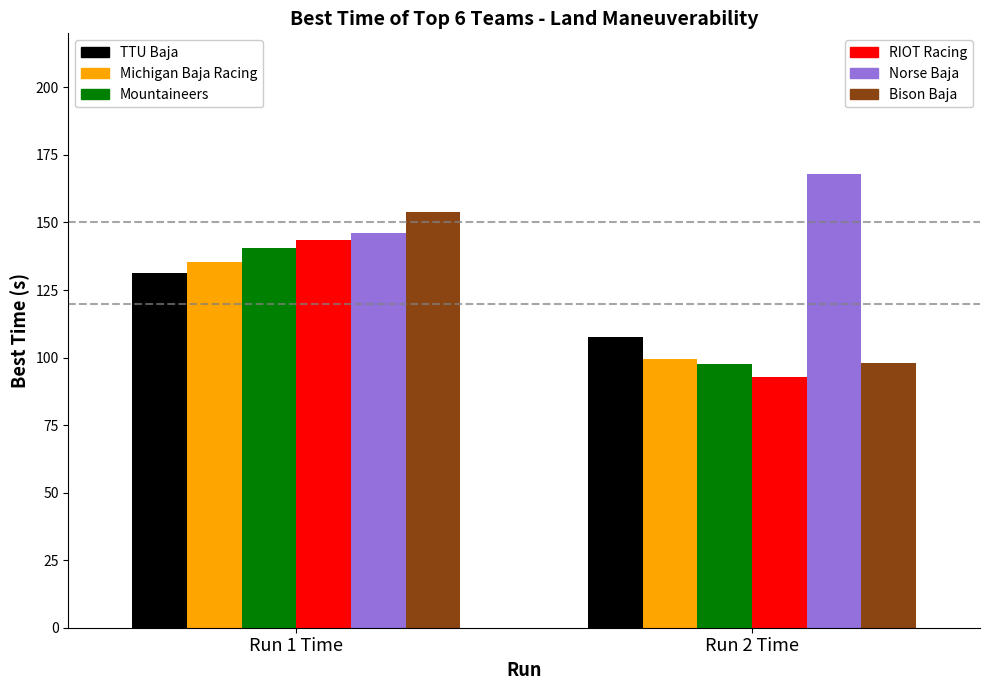

What is the maximum value shown in the chart?

167.8